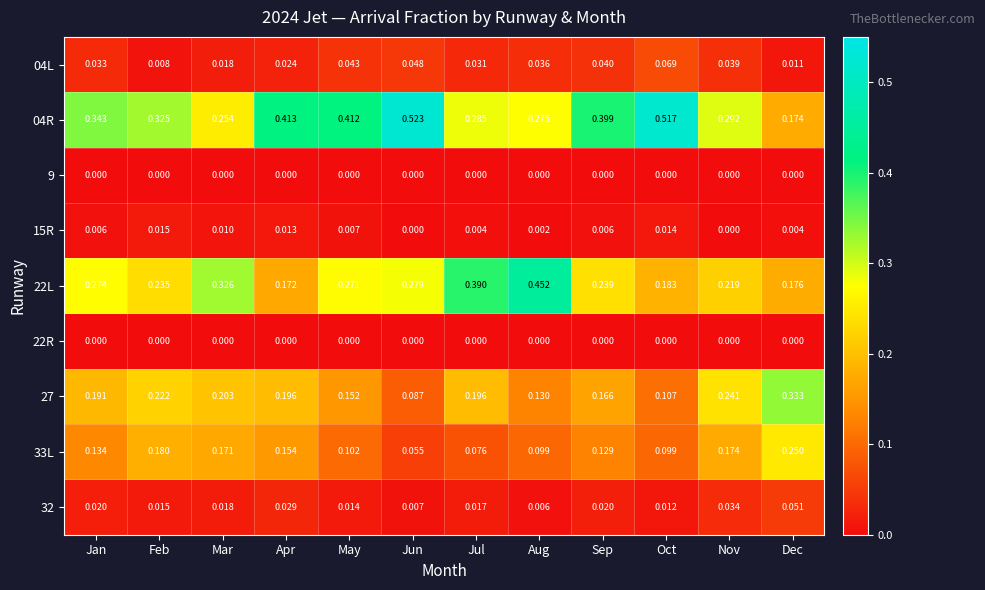

What is the total value across all series at Apr?

1.0